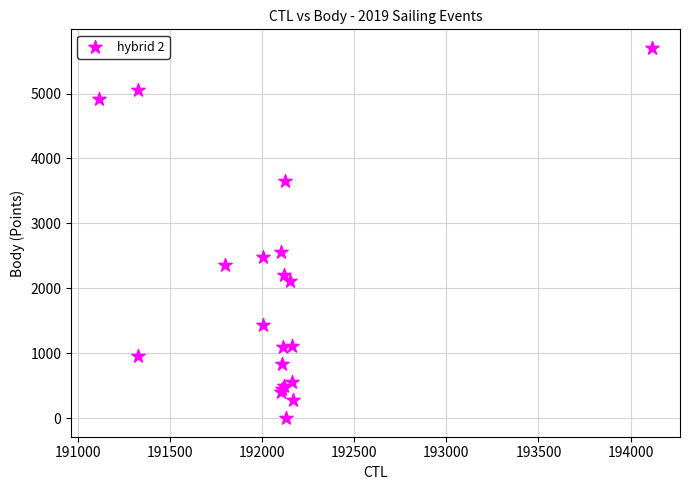

What Y value in the scatter plot is closest to 2852?

2554